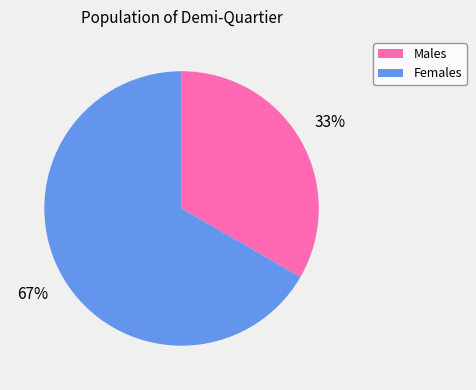

Does Males represent more than half of the total?

No